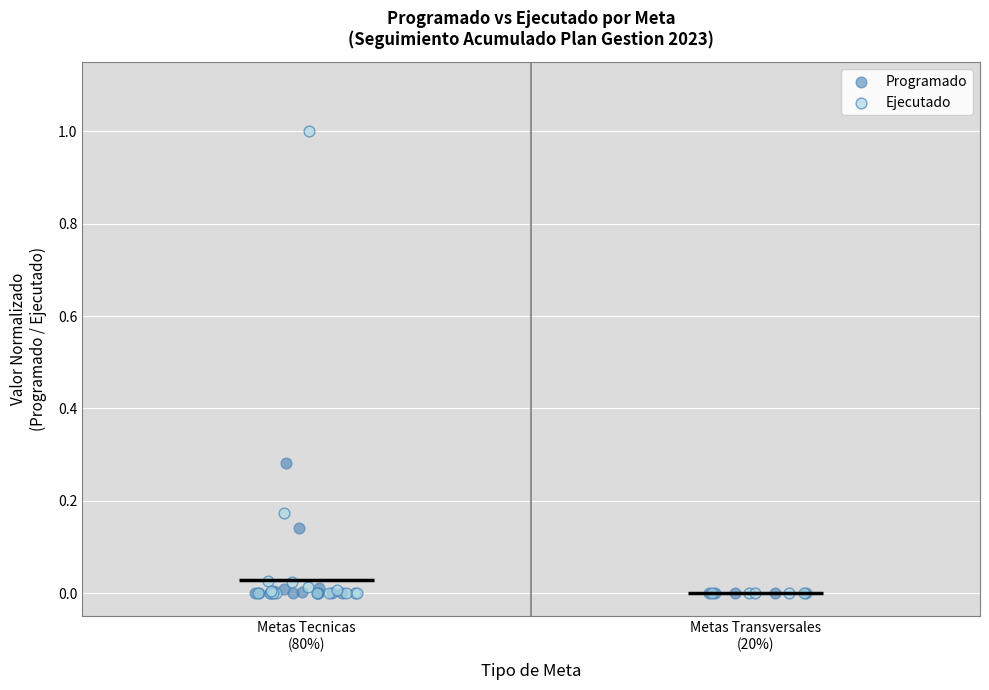

Which series reaches the maximum Y coordinate?

Ejecutado